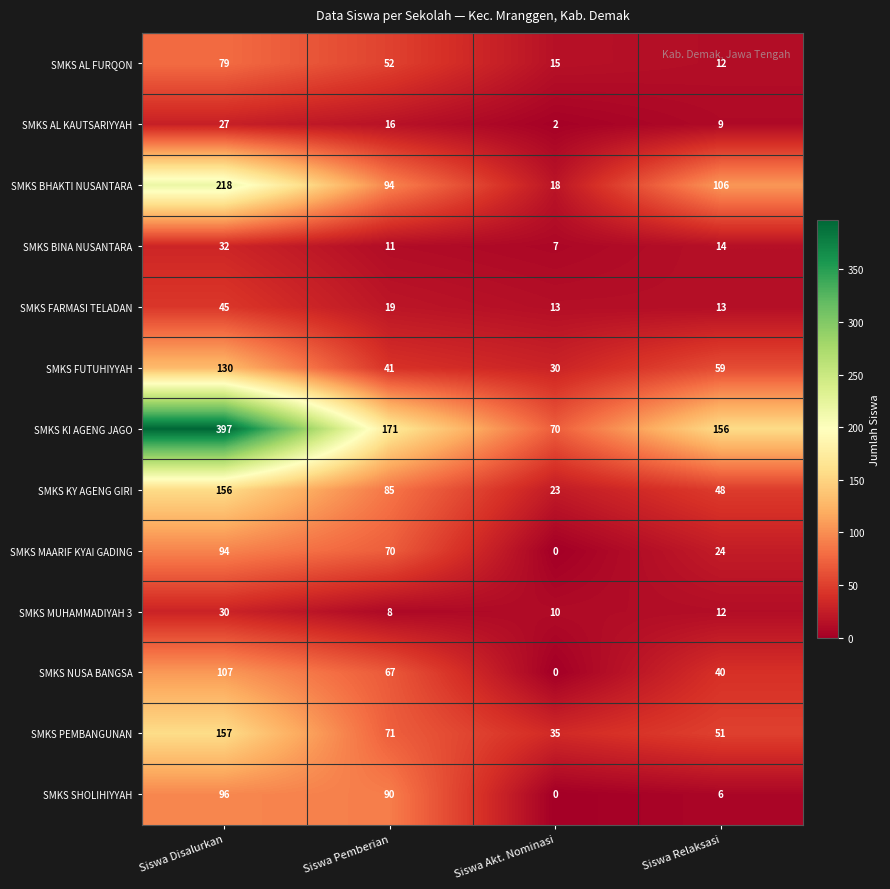

At how many categories does at least one series exceed 394?

1